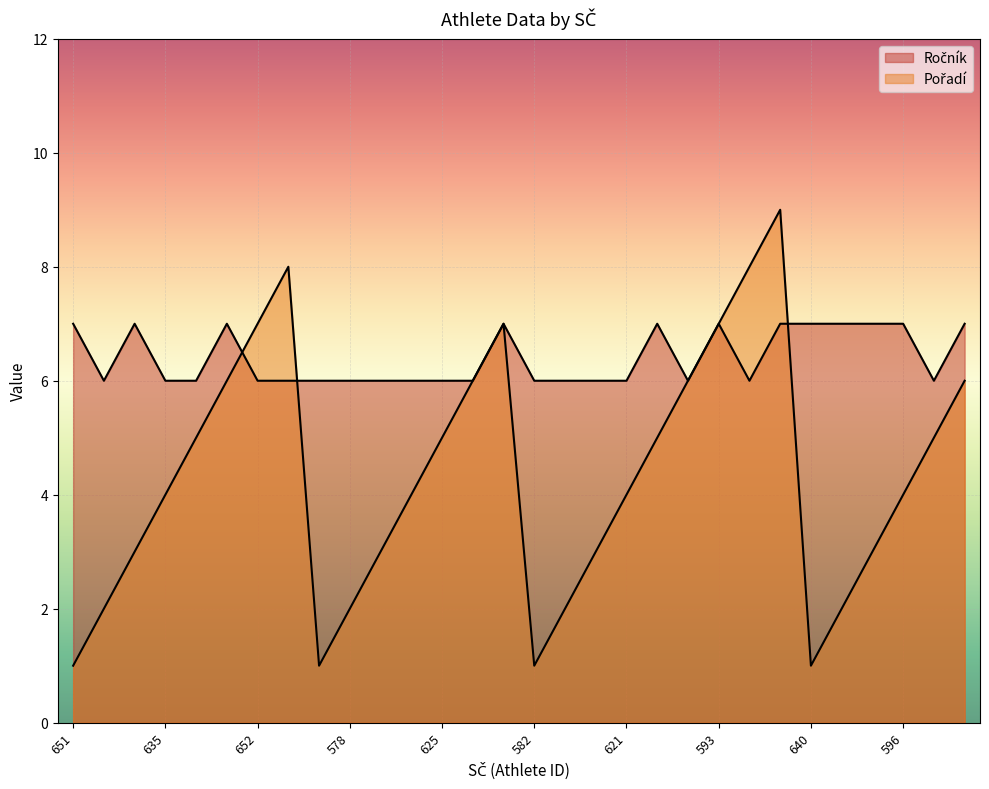

Reading right to left, what are all the values shown in this chart?

Ročník: 7	6	7	7	7	7	7	6	7	6	7	6	6	6	6	7	6	6	6	6	6	6	6	6	7	6	6	7	6	7
Pořadí: 6	5	4	3	2	1	9	8	7	6	5	4	3	2	1	7	6	5	4	3	2	1	8	7	6	5	4	3	2	1